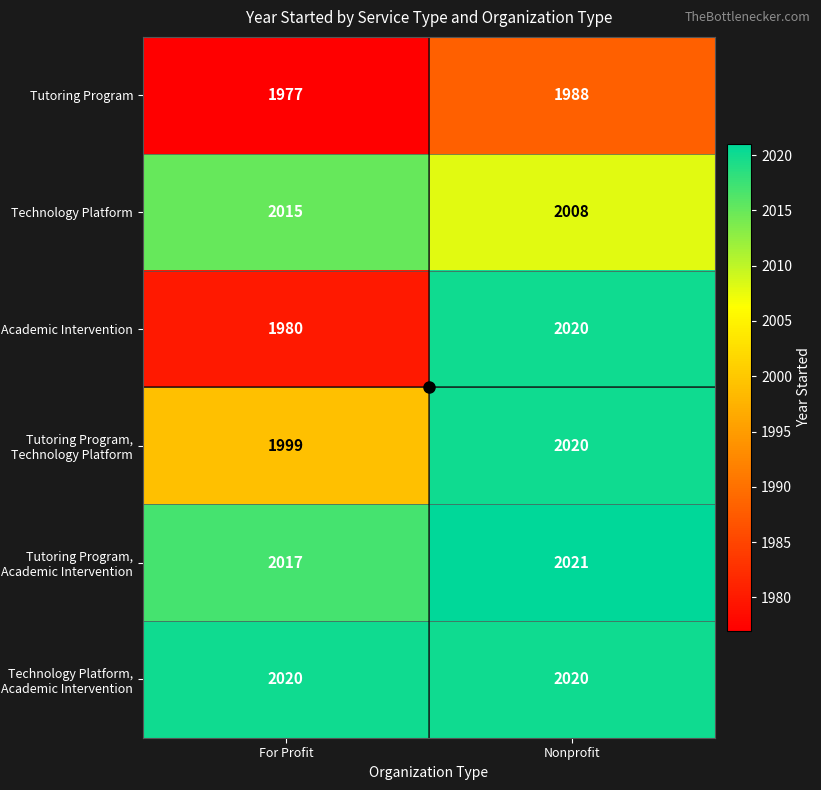

At which label does Academic Intervention reach its minimum?

For Profit